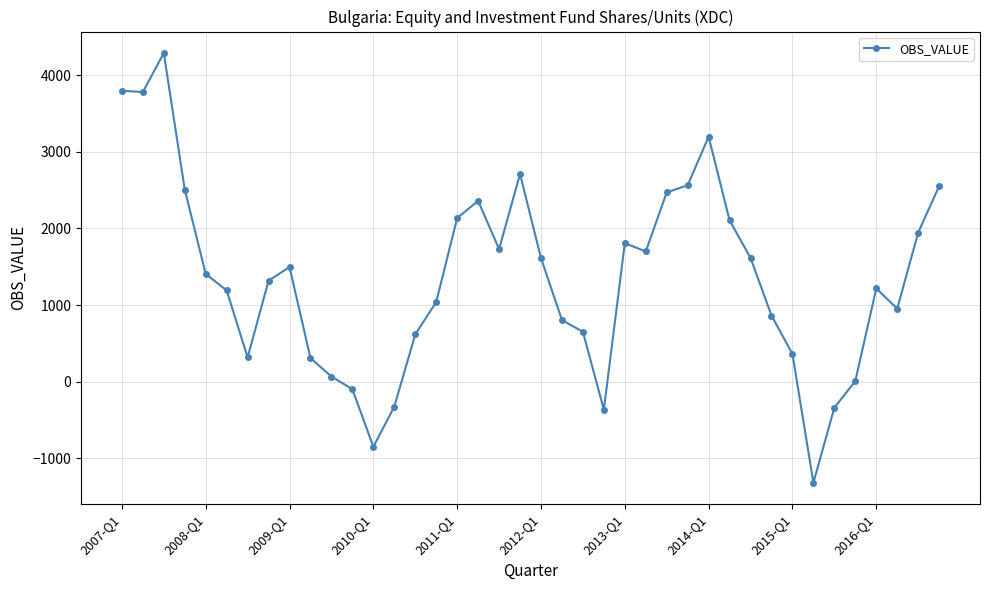

What is the difference between the maximum and minimum values?

5605